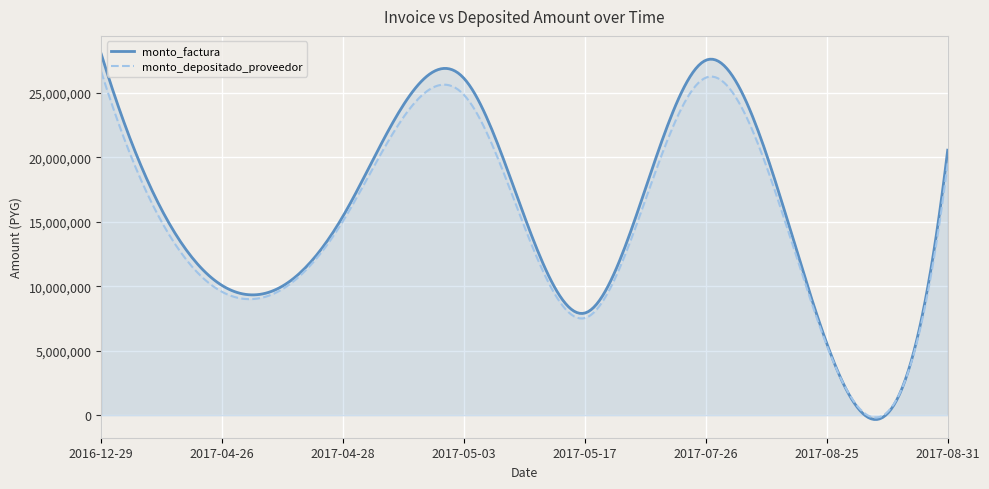

What is the minimum value shown in the chart?

-328839.8